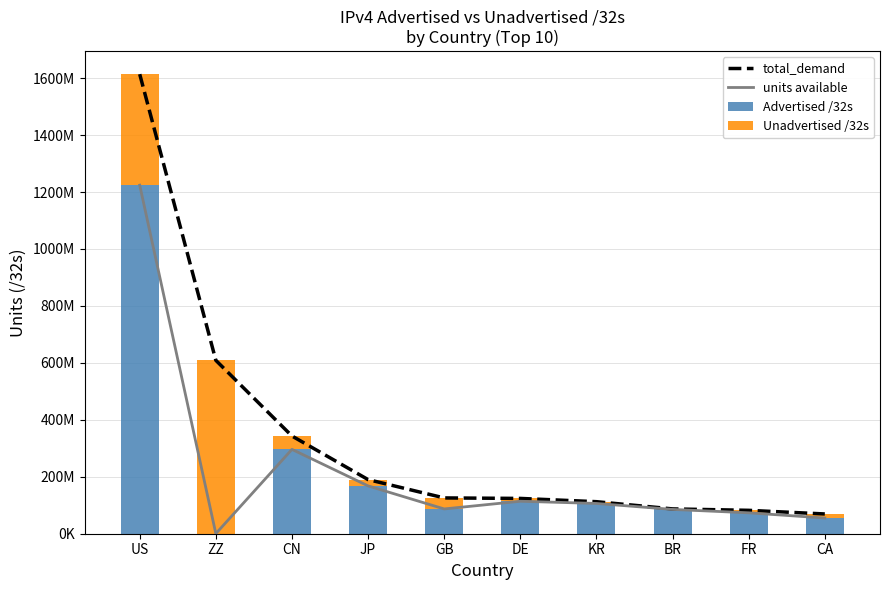

At which label does Unadvertised /32s first exceed 22146304?

US